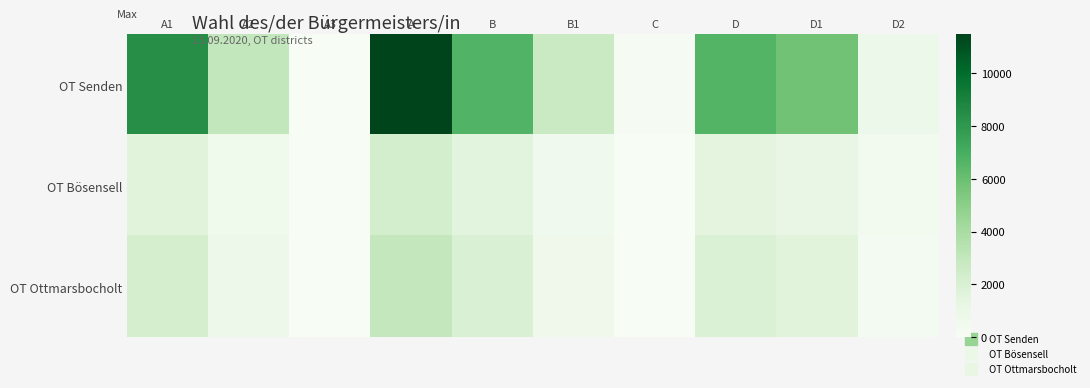

At which category is the sum across all series the highest?

A